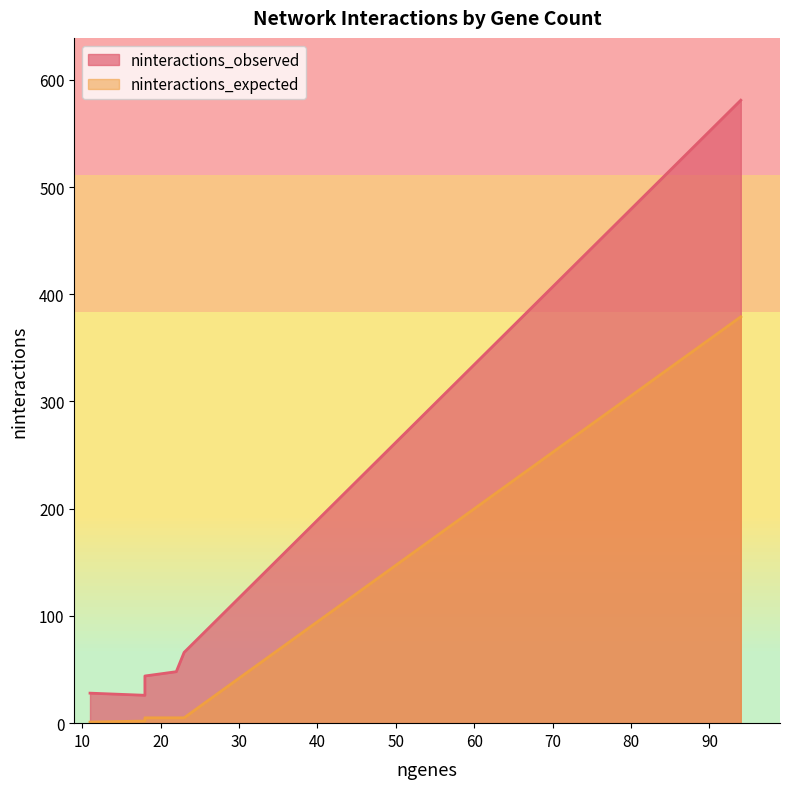

At Network 12, list the series in order from largest to smallest.

ninteractions_observed, ninteractions_expected